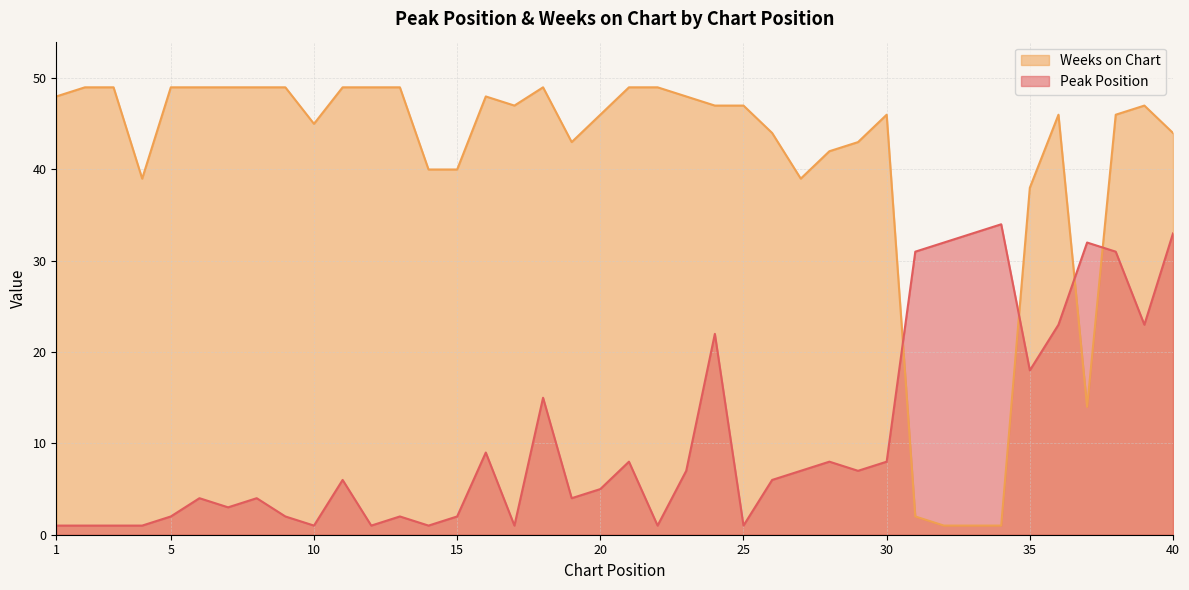

Reading right to left, transcribe all the data shown in this chart.

Peak Position: 33	23	31	32	23	18	34	33	32	31	8	7	8	7	6	1	22	7	1	8	5	4	15	1	9	2	1	2	1	6	1	2	4	3	4	2	1	1	1	1
Weeks on Chart: 44	47	46	14	46	38	1	1	1	2	46	43	42	39	44	47	47	48	49	49	46	43	49	47	48	40	40	49	49	49	45	49	49	49	49	49	39	49	49	48